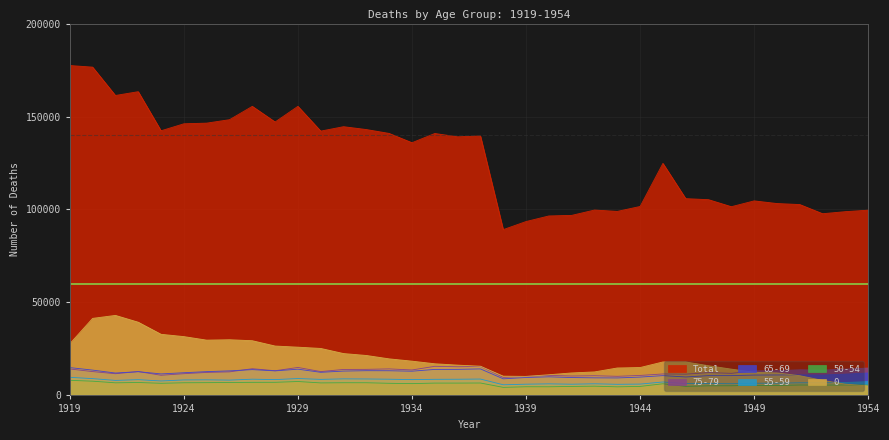

What is the difference between the maximum and minimum values in the 50-54 series?

3787